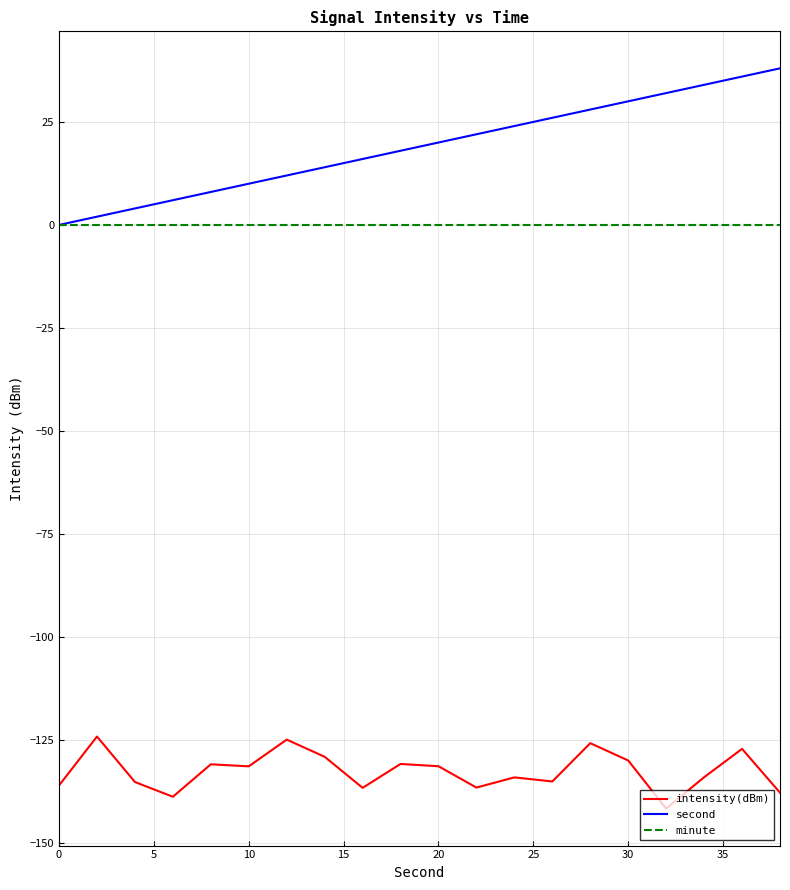

How many values in second are above zero?

19